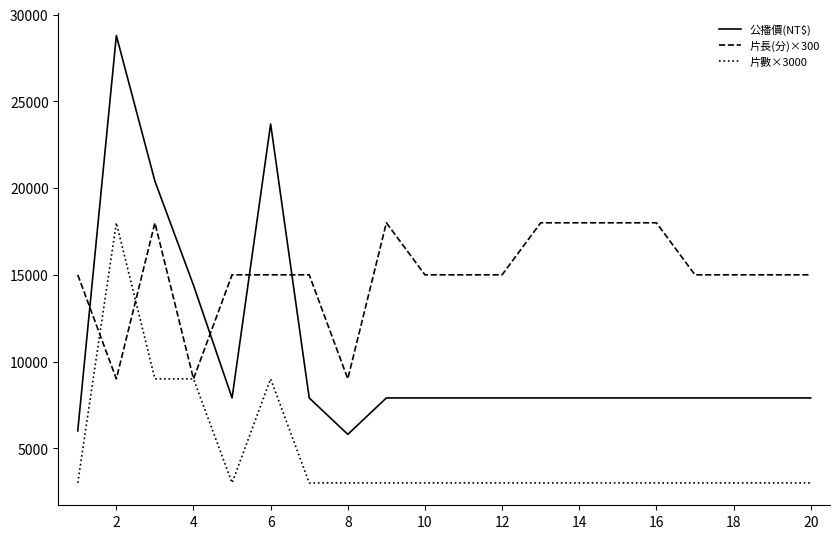

True or false: 公播價(NT$) and 片數×3000 intersect in this chart.

False